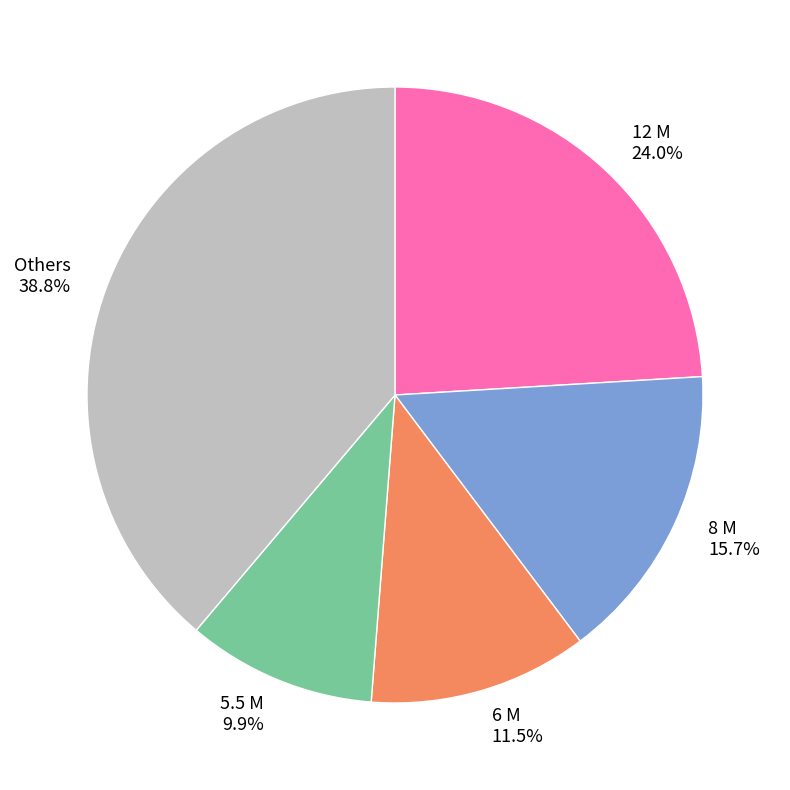

Rank the categories by value from highest to lowest.

Others, 12 M, 8 M, 6 M, 5.5 M